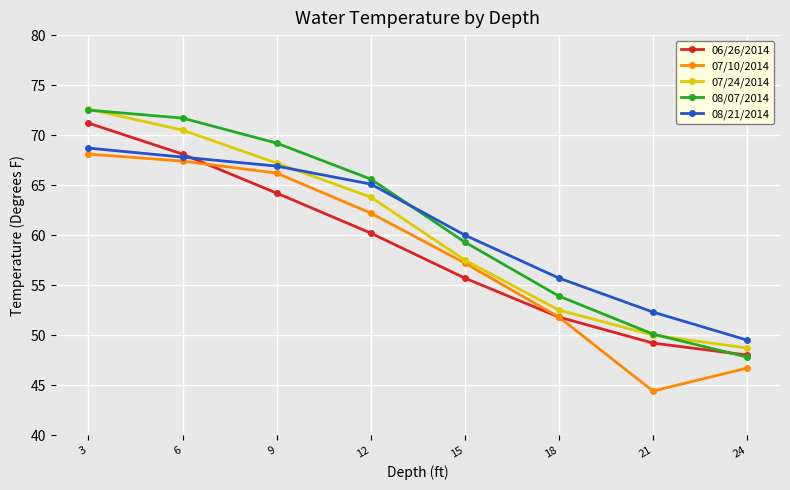

Reading left to right, transcribe all the data shown in this chart.

06/26/2014: 3=71.2	6=68.1	9=64.2	12=60.2	15=55.7	18=51.8	21=49.2	24=48.0
07/10/2014: 3=68.1	6=67.4	9=66.2	12=62.2	15=57.2	18=51.8	21=44.4	24=46.7
07/24/2014: 3=72.6	6=70.5	9=67.2	12=63.8	15=57.5	18=52.5	21=50.0	24=48.7
08/07/2014: 3=72.5	6=71.7	9=69.2	12=65.6	15=59.3	18=53.9	21=50.1	24=47.8
08/21/2014: 3=68.7	6=67.8	9=66.9	12=65.1	15=60.0	18=55.7	21=52.3	24=49.5